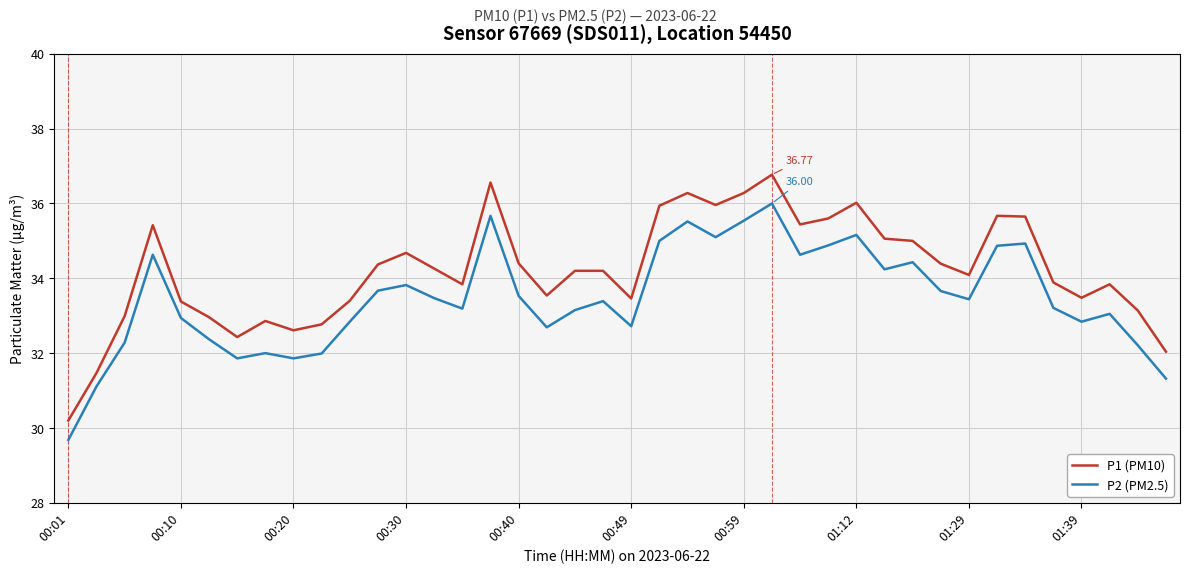

Rank the series by their maximum value, from lowest to highest.

P2 (PM2.5), P1 (PM10)